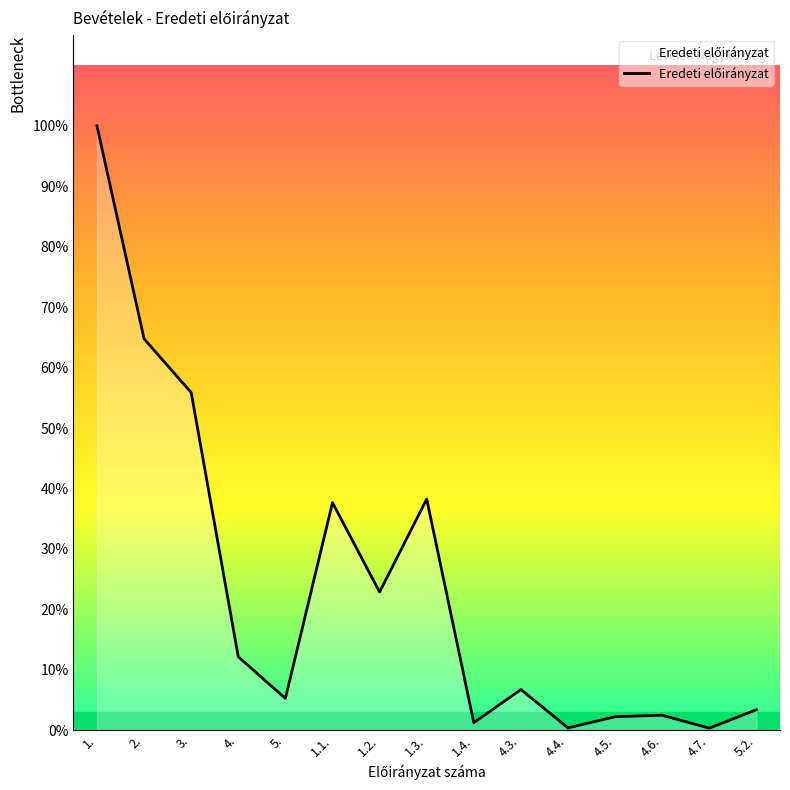

Is this an area chart (filled region under the line)?

Yes